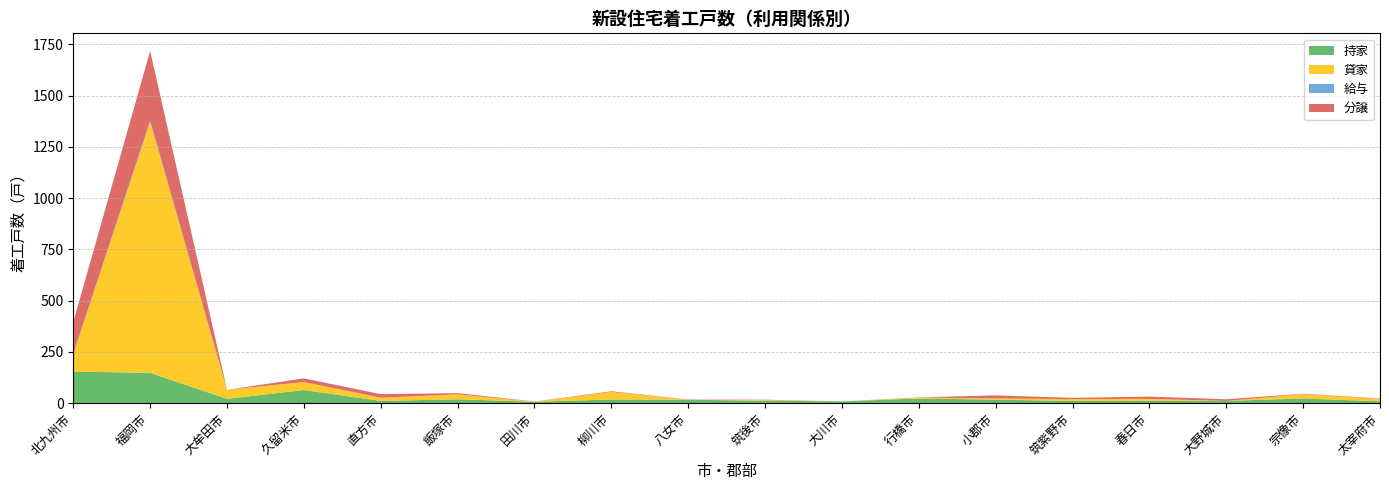

Reading left to right, transcribe all the data shown in this chart.

持家: 北九州市=154	福岡市=148	大牟田市=21	久留米市=64	直方市=11	飯塚市=19	田川市=7	柳川市=18	八女市=17	筑後市=12	大川市=9	行橋市=23	小郡市=17	筑紫野市=11	春日市=12	大野城市=11	宗像市=23	太宰府市=9
貸家: 北九州市=85	福岡市=1224	大牟田市=44	久留米市=39	直方市=16	飯塚市=24	田川市=0	柳川市=37	八女市=0	筑後市=3	大川市=0	行橋市=4	小郡市=6	筑紫野市=9	春日市=9	大野城市=0	宗像市=21	太宰府市=12
給与: 北九州市=1	福岡市=6	大牟田市=0	久留米市=0	直方市=0	飯塚市=0	田川市=0	柳川市=0	八女市=0	筑後市=0	大川市=0	行橋市=0	小郡市=0	筑紫野市=0	春日市=0	大野城市=0	宗像市=0	太宰府市=0
分譲: 北九州市=156	福岡市=340	大牟田市=0	久留米市=18	直方市=17	飯塚市=6	田川市=1	柳川市=3	八女市=1	筑後市=2	大川市=0	行橋市=1	小郡市=15	筑紫野市=6	春日市=11	大野城市=8	宗像市=2	太宰府市=2